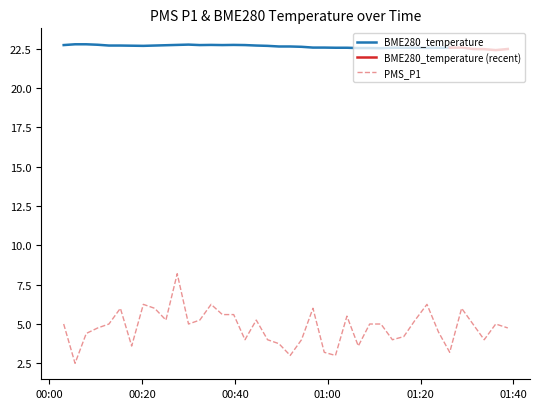

At which category does the data reach its first local peak?

2022/08/30 00:15:18